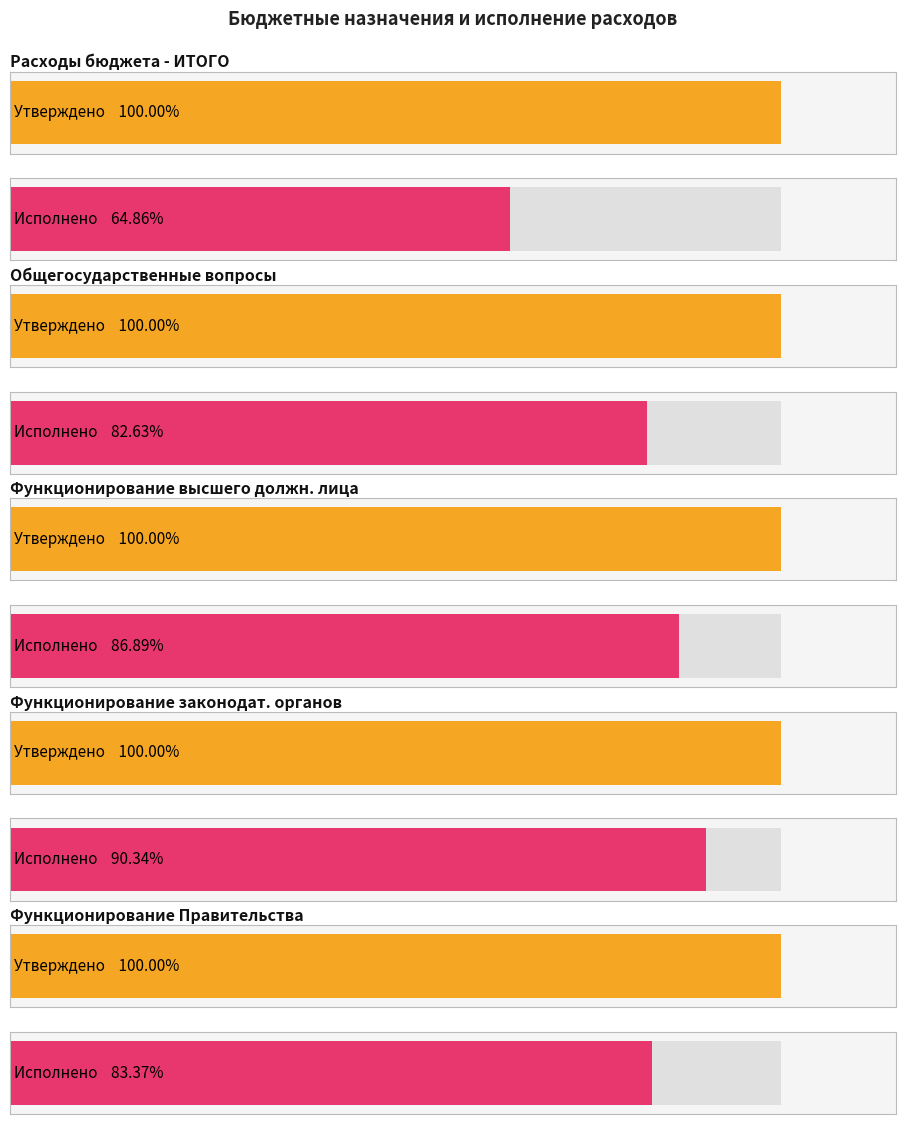

Is the value of Утвержденные бюджетные назначения (бюджет субъекта) at Функционирование высшего должностного лица greater than the value of Исполнено (консолидированный) at Функционирование Правительства?

No